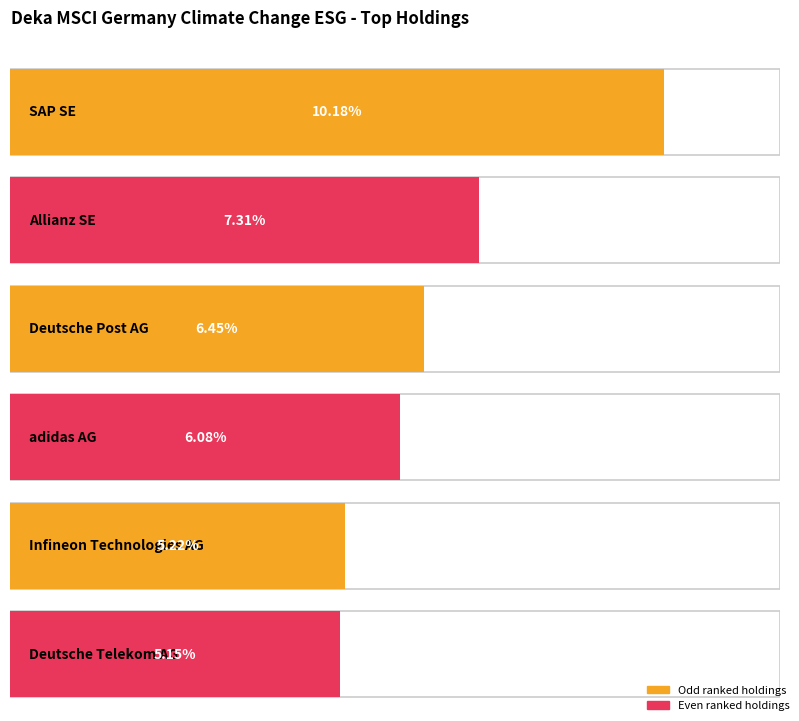

Which category has the highest value across all series?

SAP SE